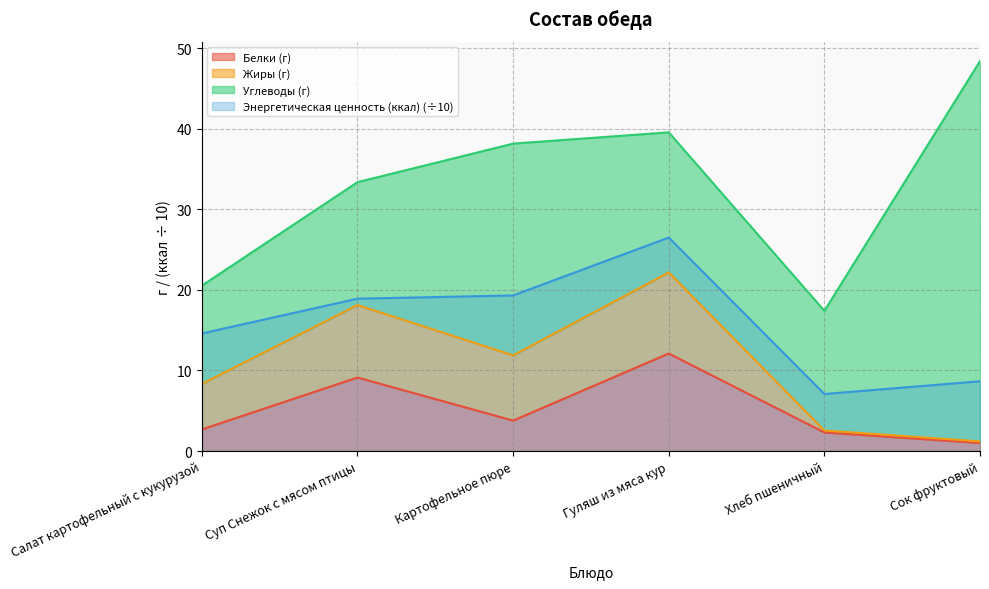

True or false: Белки (г) and Энергетическая ценность (ккал) (÷10) cross at least once.

False